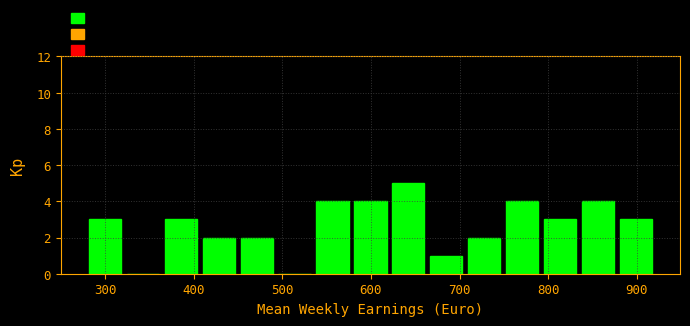

How tall is the bar that spans 280 to 320 on the x-axis? Neither the bar edges nor the heights are printed on the chart, so give them approximately, as read against the axes.

3